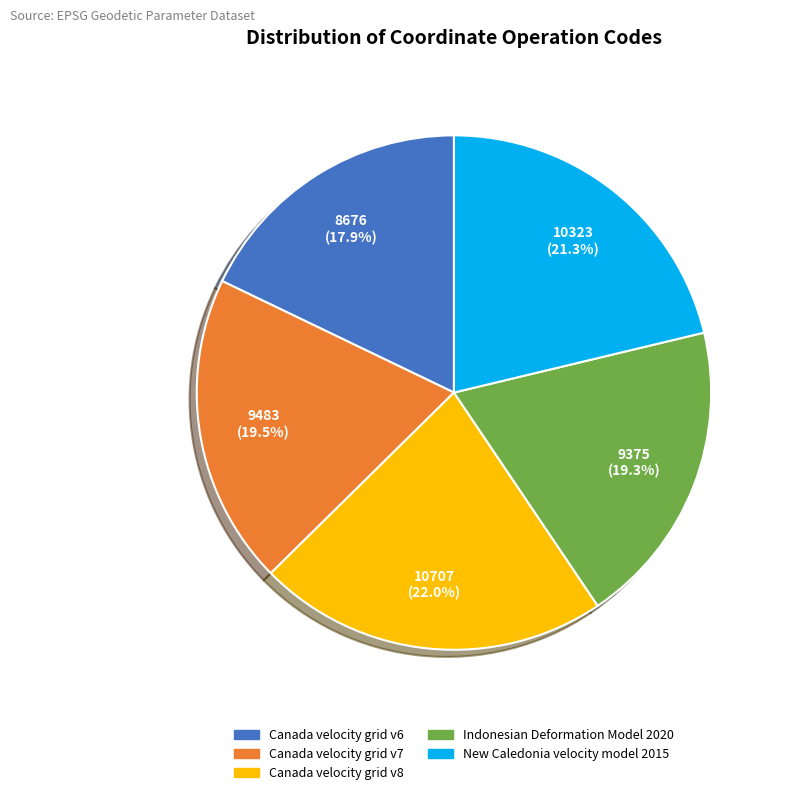

Does Indonesian Deformation Model 2020 represent more than half of the total?

No